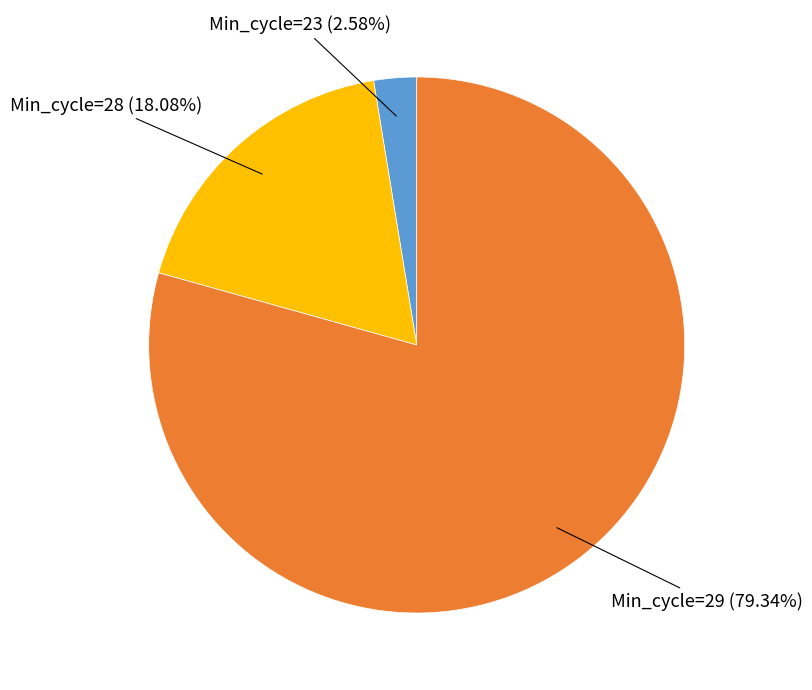

Is there a majority slice in this chart?

Yes